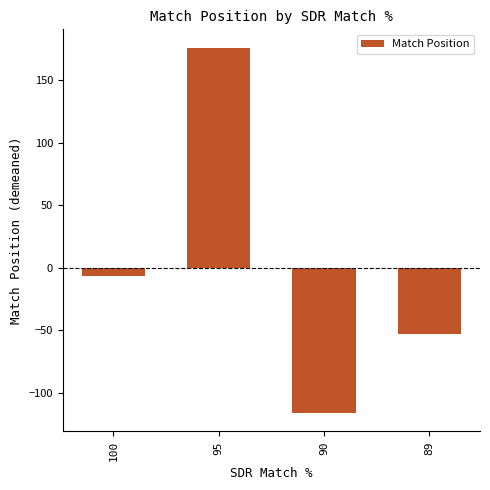

What is the change in value from 95 to 89?

-228.7